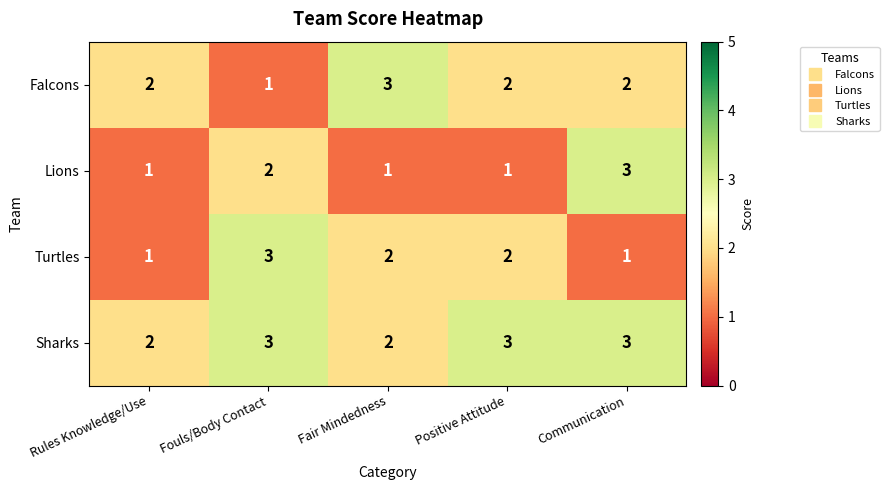

Rank the series by their average value, from highest to lowest.

Sharks, Falcons, Turtles, Lions